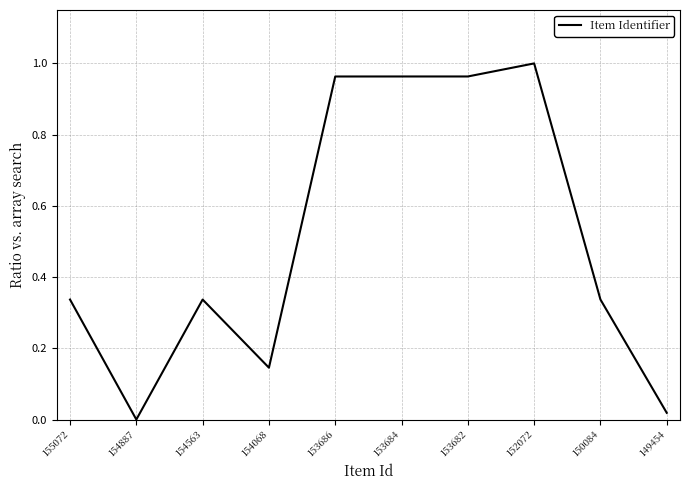

Which has a higher value, 152072 or 153686?

152072